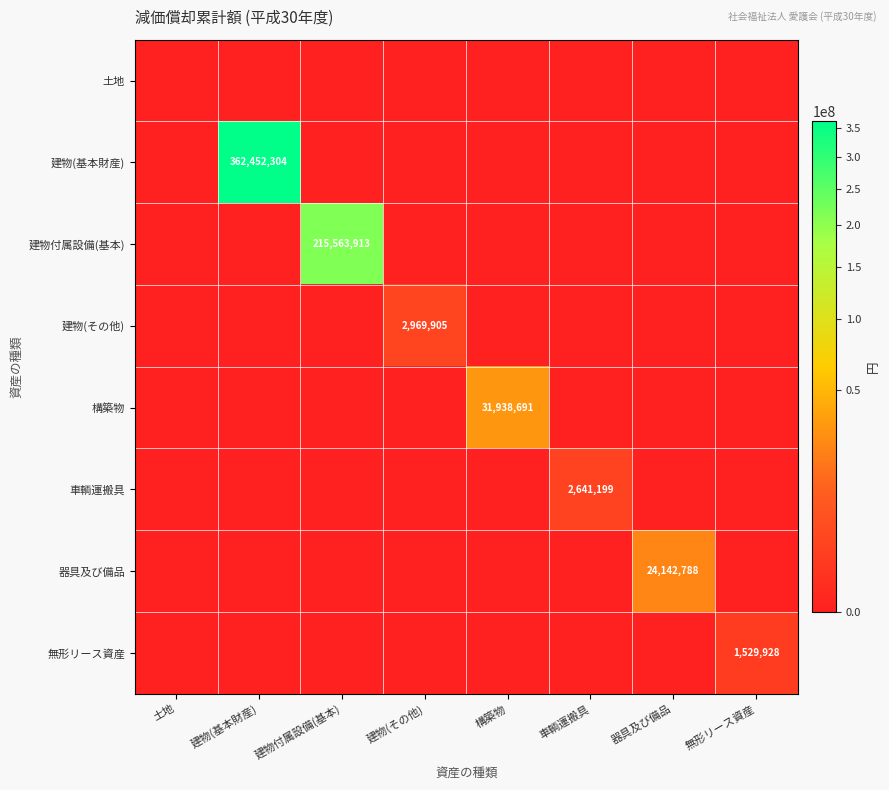

Which series has the largest range (max minus min)?

建物(基本財産)